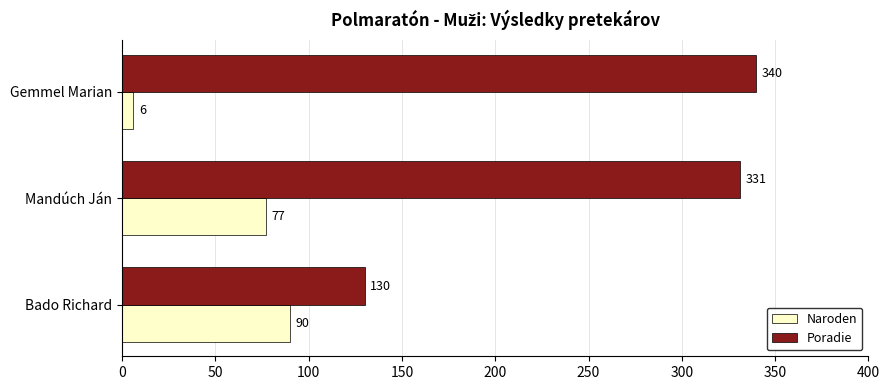

Which series has the largest range (max minus min)?

Poradie